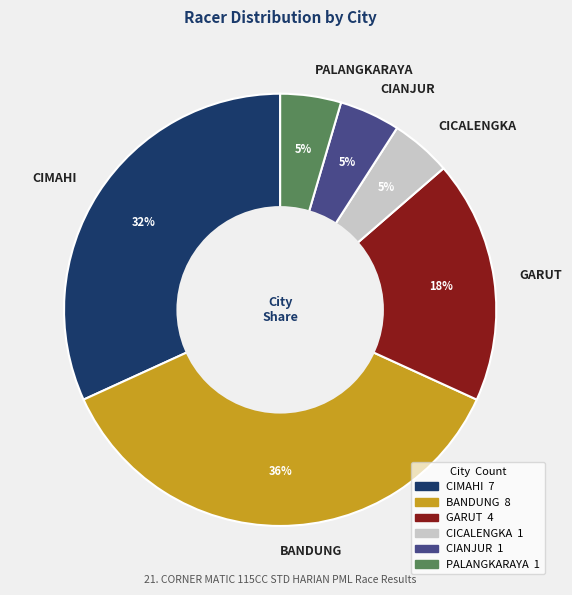

What is the ratio of the value at PALANGKARAYA to the value at BANDUNG?

0.1